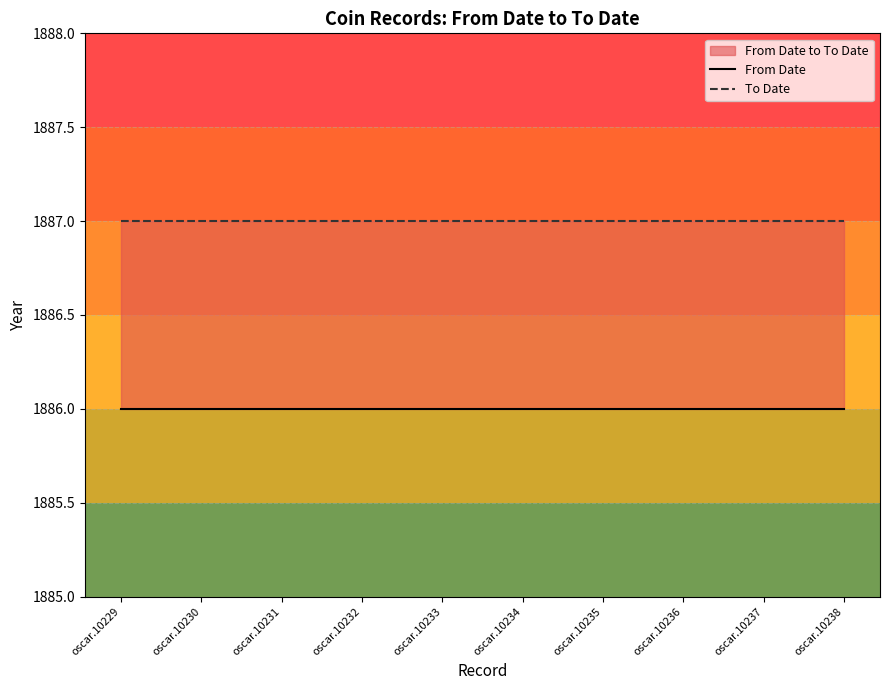

What is the value of the To Date point at the 8th from the left?

1887